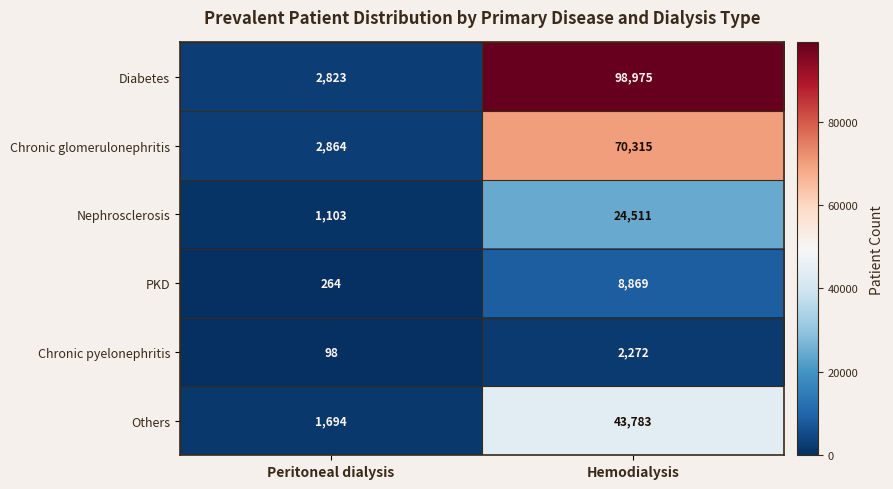

Count the number of data series in this chart.

6